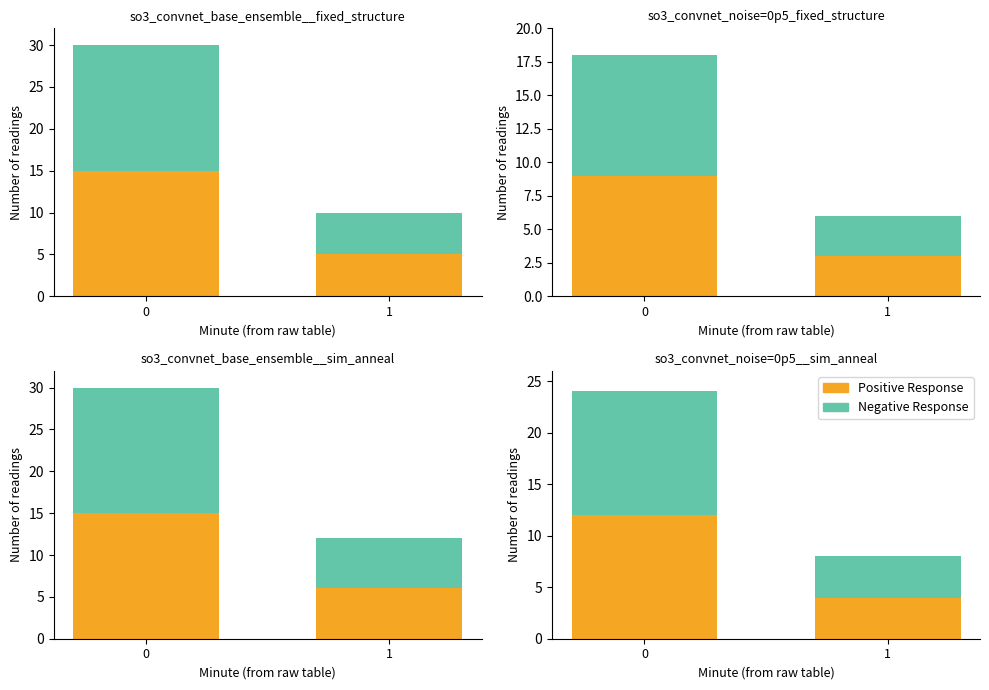

How many groups of bars are there?

2